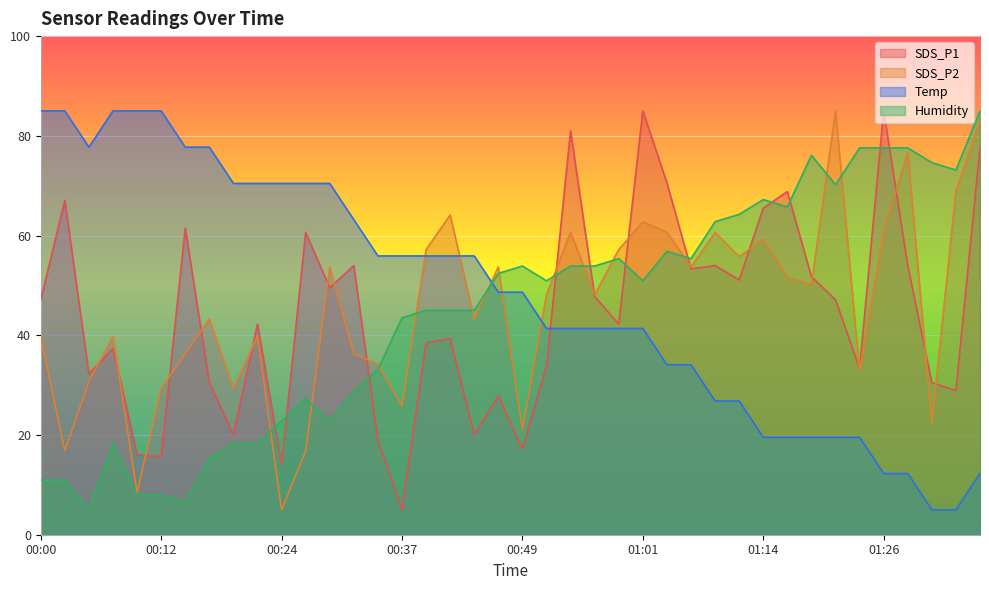

At 00:17, list the series in order from smallest to largest.

Humidity, SDS_P1, SDS_P2, Temp